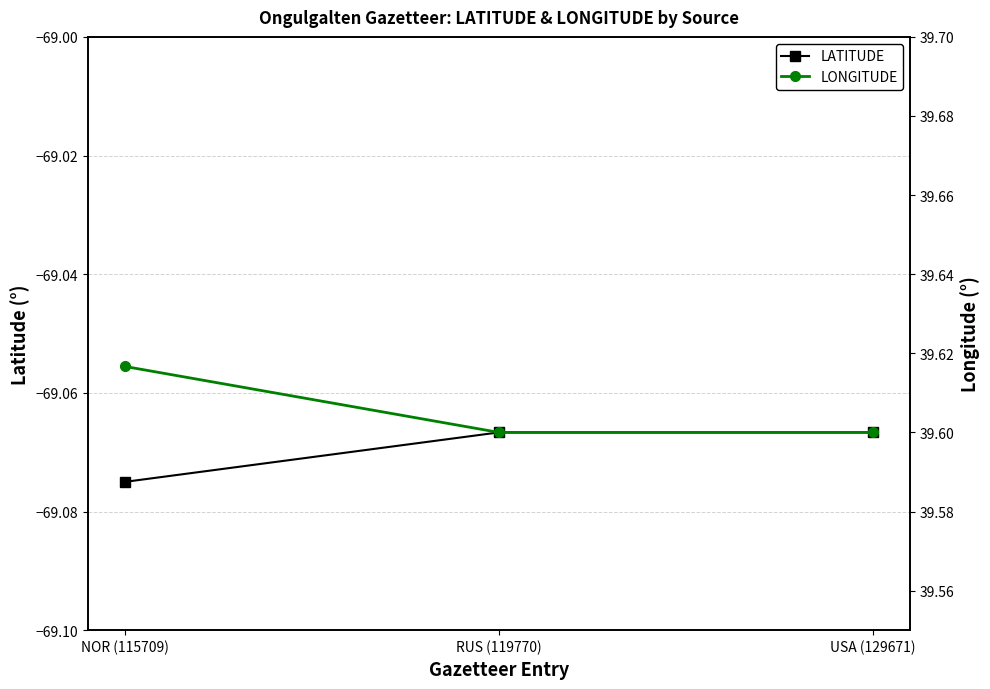

At USA (129671), list the series in order from largest to smallest.

LONGITUDE, LATITUDE